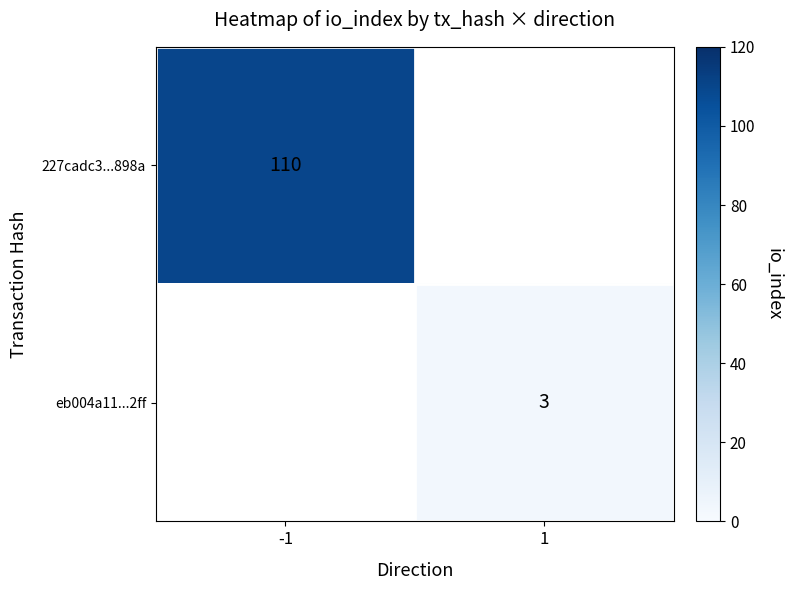

The eb004a11...2ff series shows 5 at 1. True or false?

False